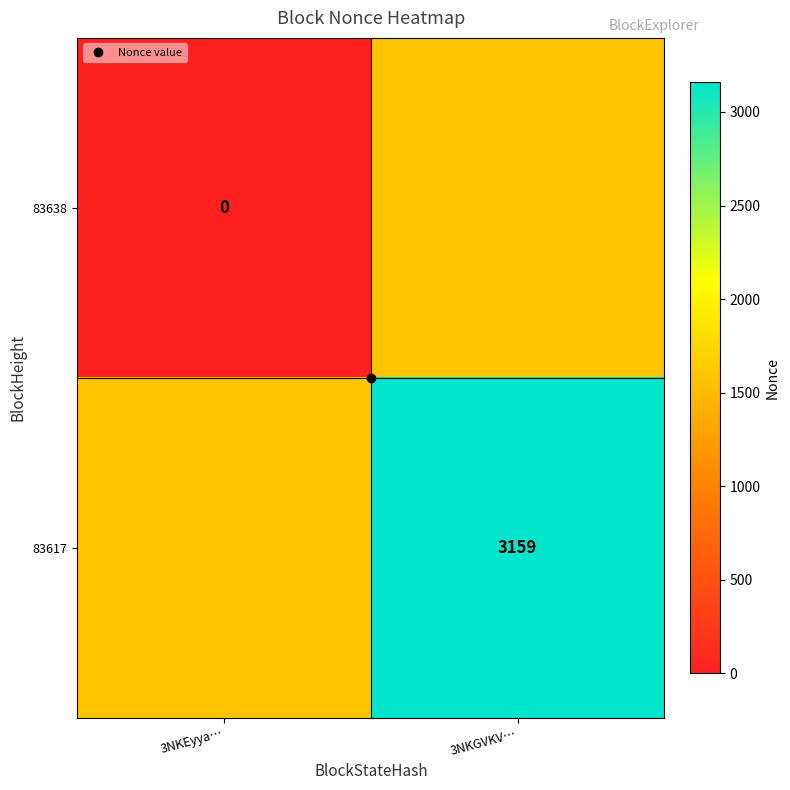

At which category does the chart reach its minimum across all series?

3NKEyya…